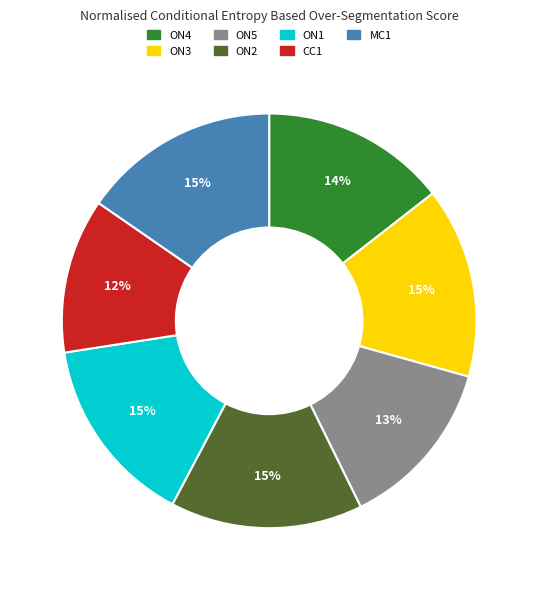

How many slices are in this pie chart?

7